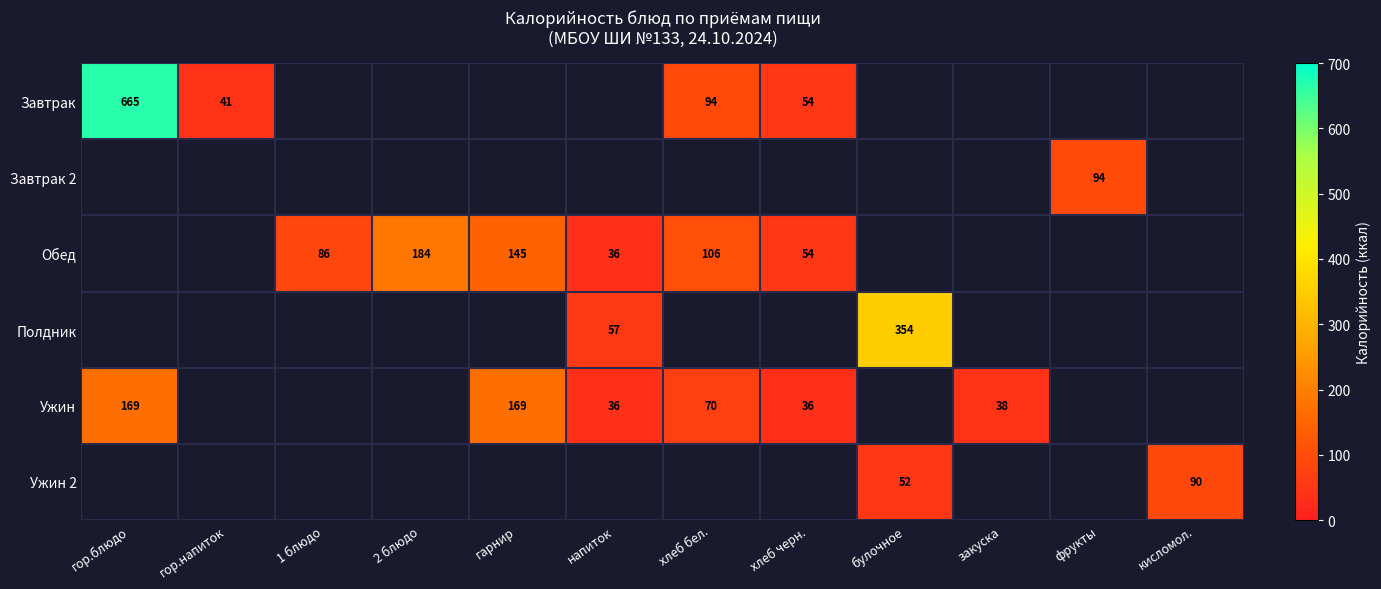

At how many categories does at least one series exceed 656?

1